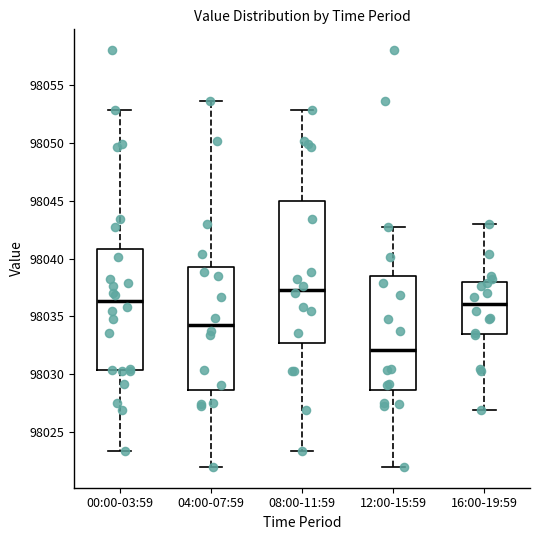

Which box's median line is the lowest?

12:00-15:59